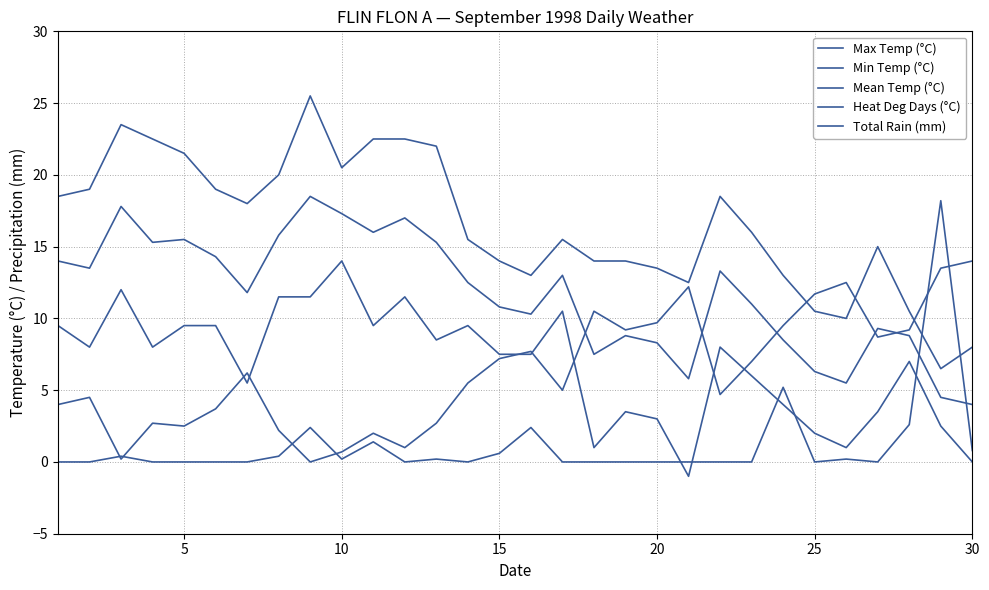

Reading left to right, list all the values displayed in this chart.

Max Temp (°C): 18.5	19.0	23.5	22.5	21.5	19.0	18.0	20.0	25.5	20.5	22.5	22.5	22.0	15.5	14.0	13.0	15.5	14.0	14.0	13.5	12.5	18.5	16.0	13.0	10.5	10.0	15.0	10.5	6.5	8.0
Min Temp (°C): 9.5	8.0	12.0	8.0	9.5	9.5	5.5	11.5	11.5	14.0	9.5	11.5	8.5	9.5	7.5	7.5	10.5	1.0	3.5	3.0	-1.0	8.0	6.0	4.0	2.0	1.0	3.5	7.0	2.5	0.0
Mean Temp (°C): 14.0	13.5	17.8	15.3	15.5	14.3	11.8	15.8	18.5	17.3	16.0	17.0	15.3	12.5	10.8	10.3	13.0	7.5	8.8	8.3	5.8	13.3	11.0	8.5	6.3	5.5	9.3	8.8	4.5	4.0
Heat Deg Days (°C): 4.0	4.5	0.2	2.7	2.5	3.7	6.2	2.2	0.0	0.7	2.0	1.0	2.7	5.5	7.2	7.7	5.0	10.5	9.2	9.7	12.2	4.7	7.0	9.5	11.7	12.5	8.7	9.2	13.5	14.0
Total Rain (mm): 0.0	0.0	0.4	0.0	0.0	0.0	0.0	0.4	2.4	0.2	1.4	0.0	0.2	0.0	0.6	2.4	0.0	0.0	0.0	0.0	0.0	0.0	0.0	5.2	0.0	0.2	0.0	2.6	18.2	0.8